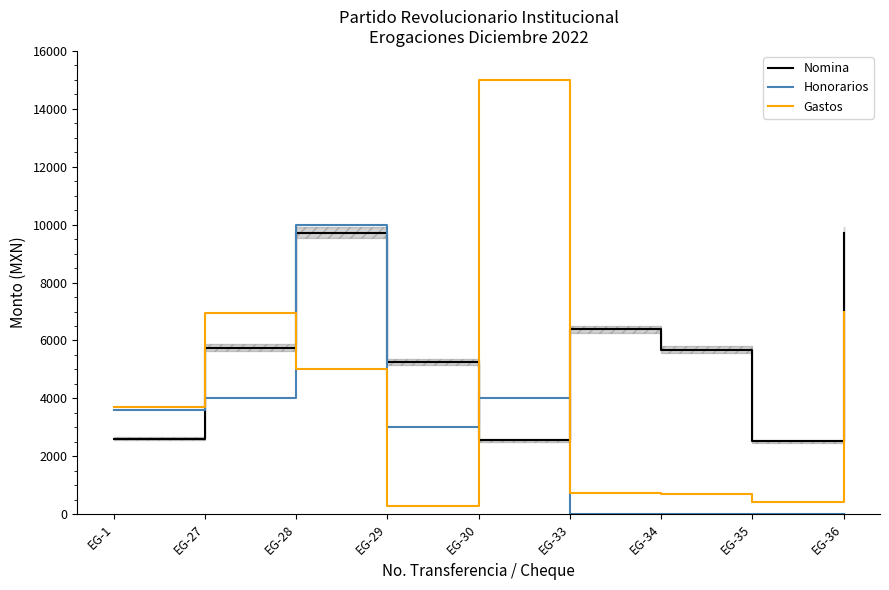

Reading left to right, extract all data points from this chart.

Nomina: 2601.6	5746.6	9720.8	5243.3	2551.4	6389.0	5685.1	2520.5	9720.8
Honorarios: 3616.3	4000.4	10000.0	3000.6	4000.4	0.0	0.0	0.0	0.0
Gastos: 3710.0	6960.0	5000.0	280.0	15000.0	740.0	705.0	410.0	7000.0